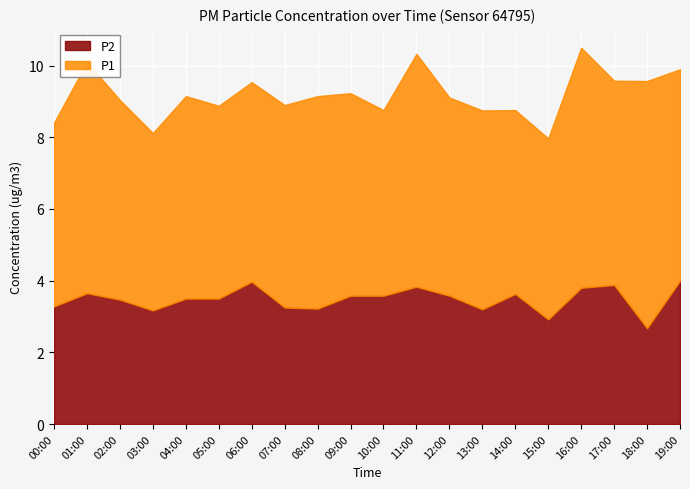

What is the label of the 11th point from the right?

09:00